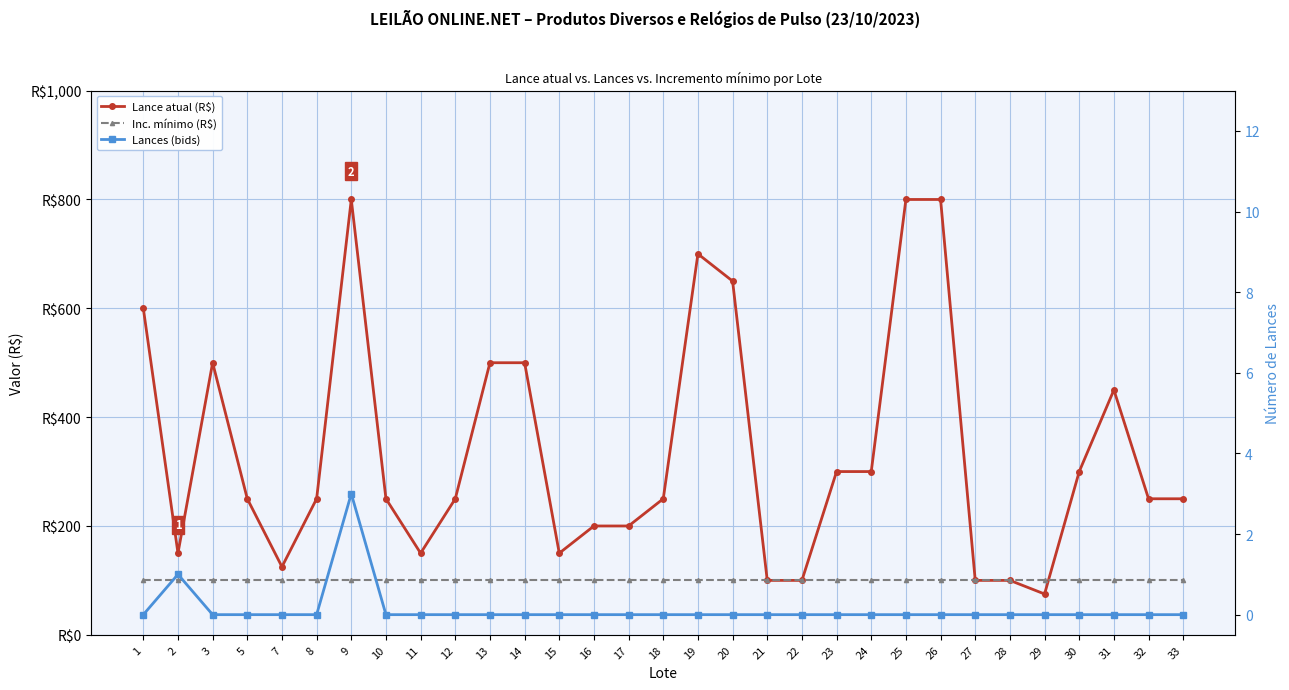

What is the value of the Inc. mínimo (R$) point at the 22nd from the left?

100